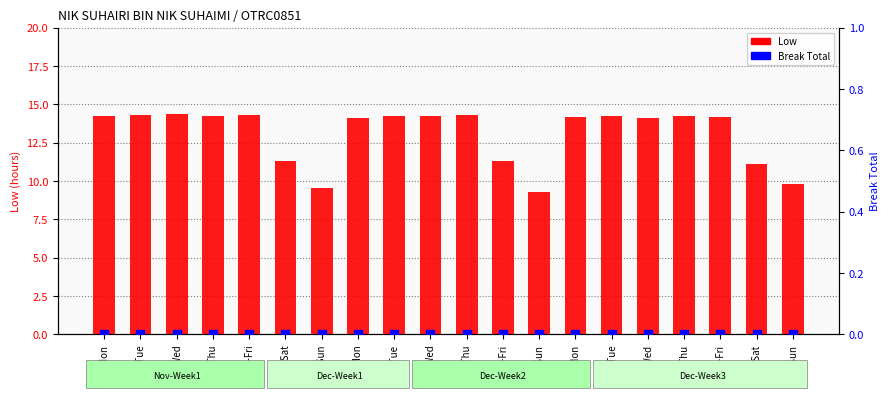

Which series reaches the maximum Y coordinate?

Low